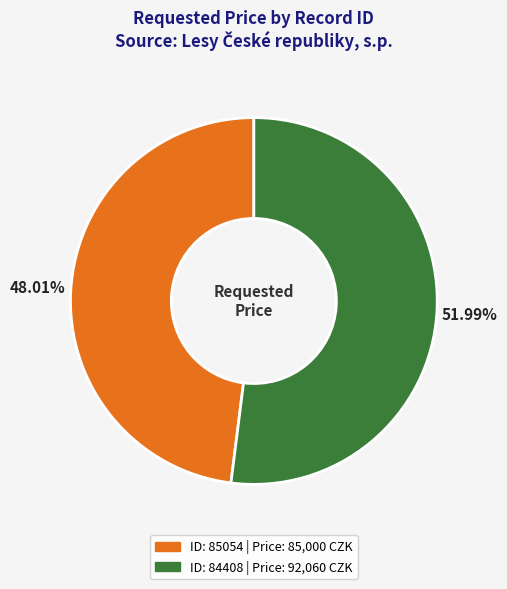

Is there any slice that represents more than half of the pie?

Yes